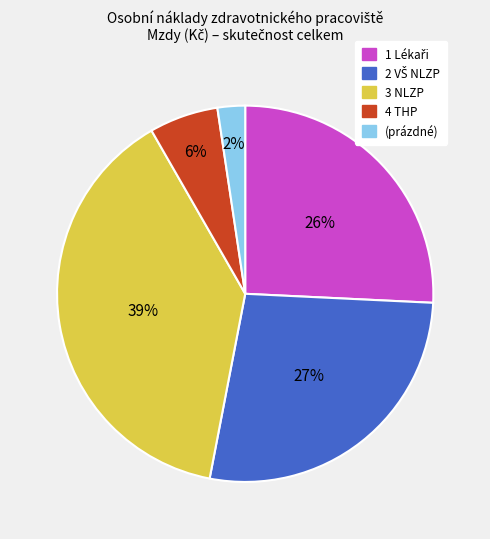

The (prázdné) slice represents 9% of the pie. True or false?

False